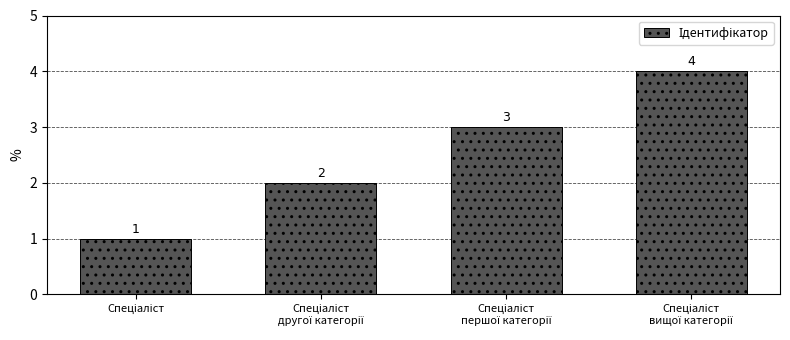

How many values are between 2 and 4?

3